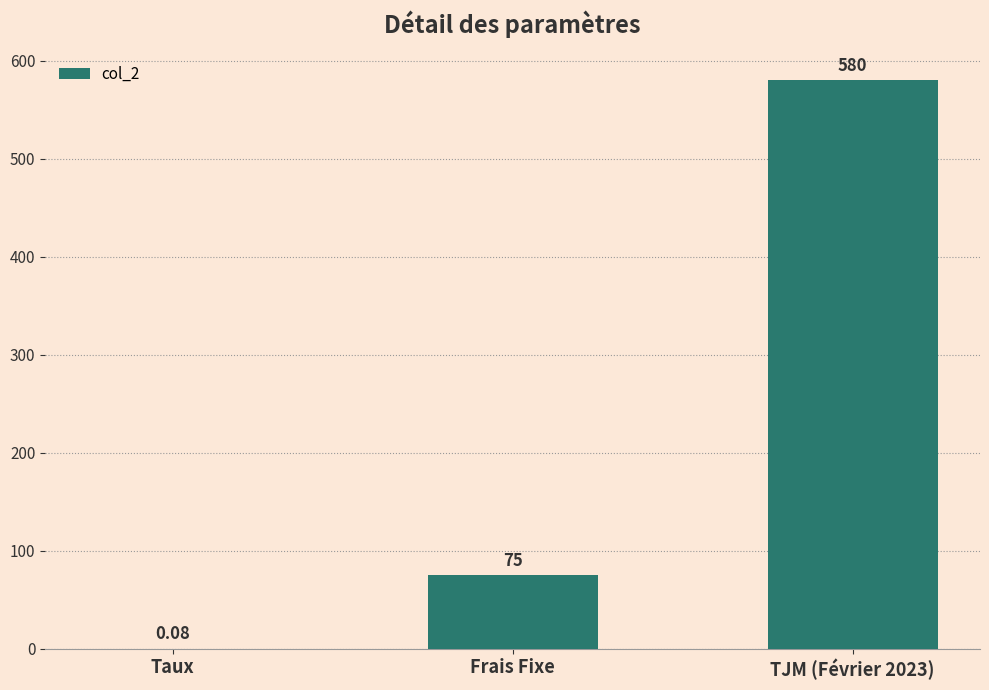

How many categories are shown in the chart?

3